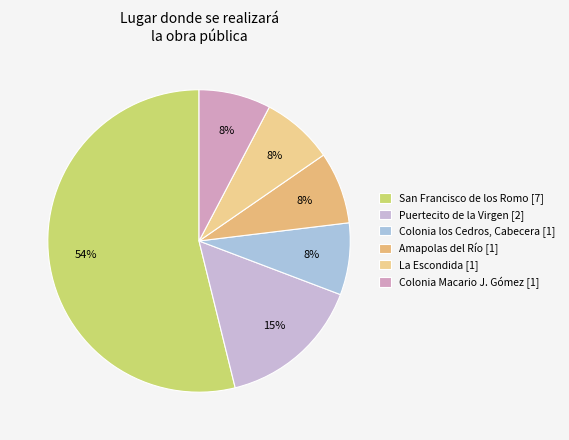

Count the number of slices in the pie.

6